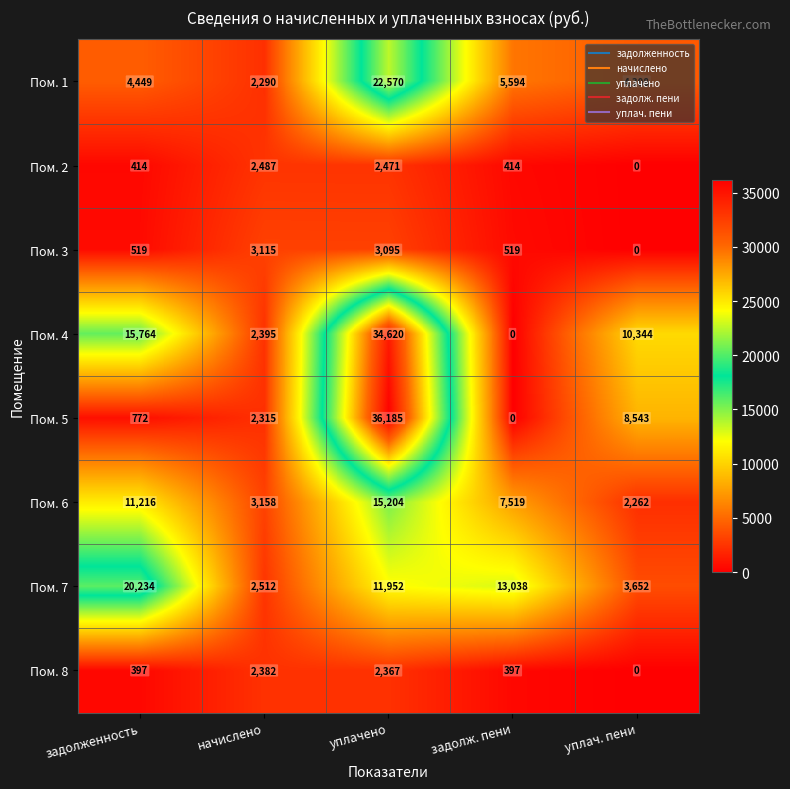

What value does the Пом. 3 series have at начислено?

3115